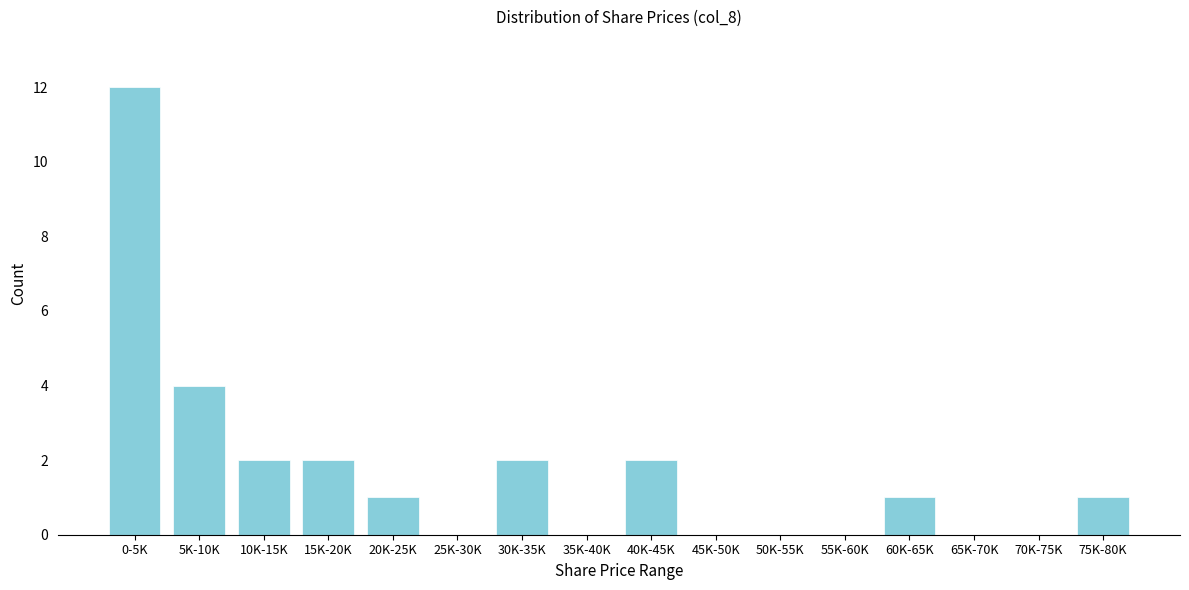

Reading left to right, what are all the values shown in this chart?

0-5K=12	5K-10K=4	10K-15K=2	15K-20K=2	20K-25K=1	25K-30K=0	30K-35K=2	35K-40K=0	40K-45K=2	45K-50K=0	50K-55K=0	55K-60K=0	60K-65K=1	65K-70K=0	70K-75K=0	75K-80K=1